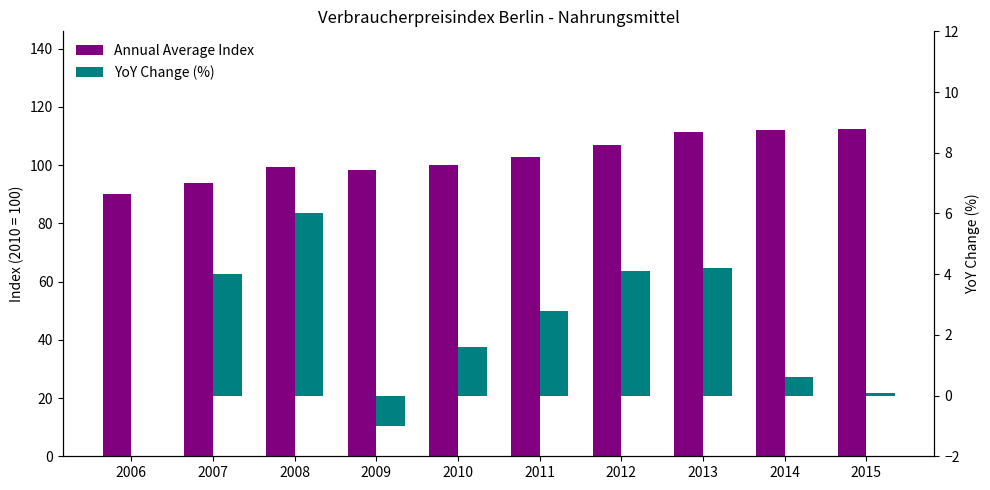

How many positive values does the YoY Change (%) series have?

8